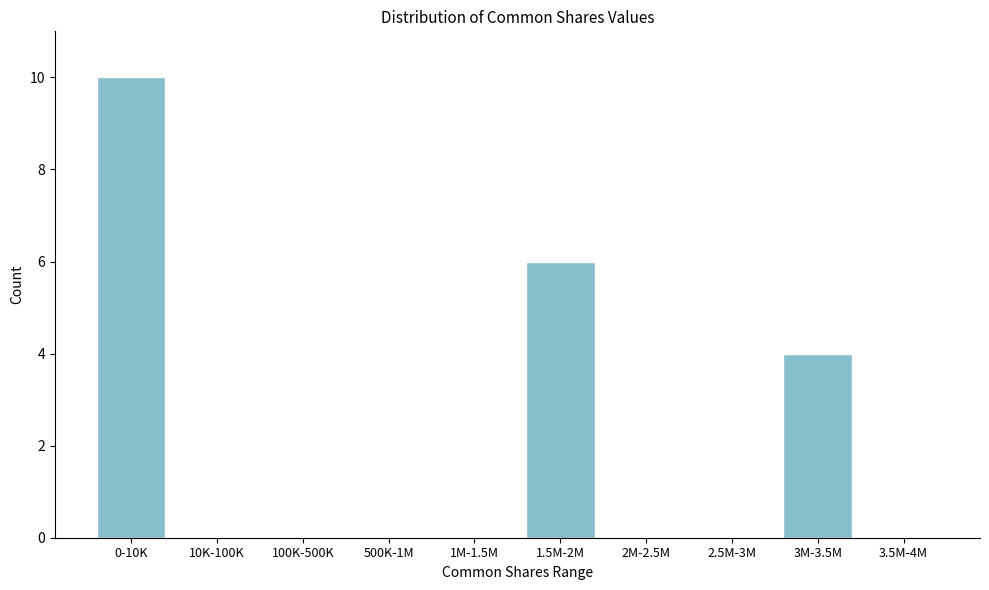

Reading left to right, what are all the values shown in this chart?

0-10K=10	10K-100K=0	100K-500K=0	500K-1M=0	1M-1.5M=0	1.5M-2M=6	2M-2.5M=0	2.5M-3M=0	3M-3.5M=4	3.5M-4M=0